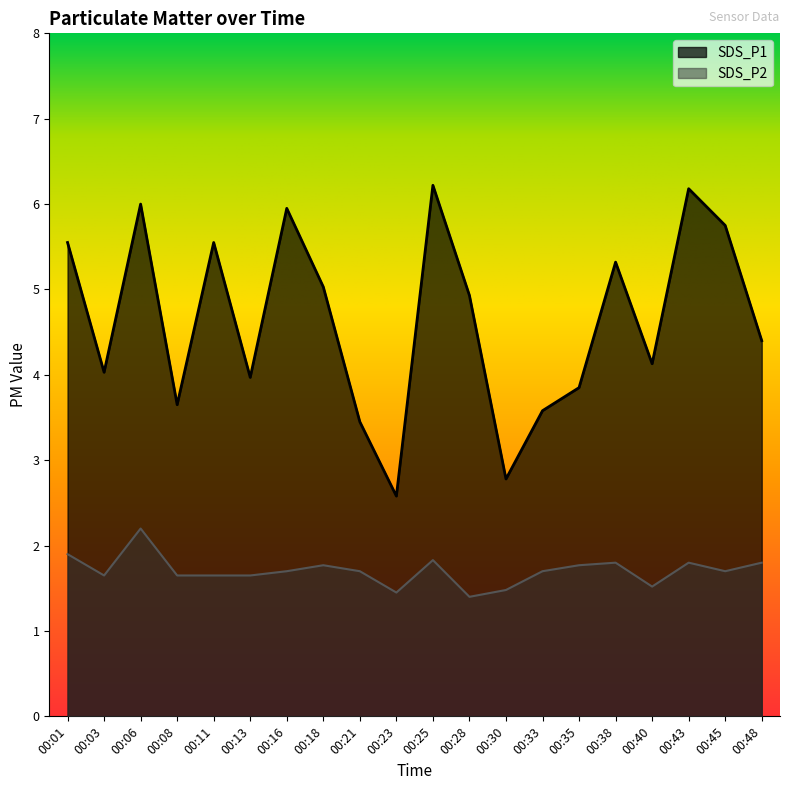

Reading right to left, extract all data points from this chart.

SDS_P1: 00:48=4.4	00:45=5.8	00:43=6.2	00:40=4.1	00:38=5.3	00:35=3.9	00:33=3.6	00:30=2.8	00:28=4.9	00:25=6.2	00:23=2.6	00:21=3.5	00:18=5.0	00:16=6.0	00:13=4.0	00:11=5.5	00:08=3.6	00:06=6.0	00:03=4.0	00:01=5.5
SDS_P2: 00:48=1.8	00:45=1.7	00:43=1.8	00:40=1.5	00:38=1.8	00:35=1.8	00:33=1.7	00:30=1.5	00:28=1.4	00:25=1.8	00:23=1.4	00:21=1.7	00:18=1.8	00:16=1.7	00:13=1.6	00:11=1.6	00:08=1.6	00:06=2.2	00:03=1.6	00:01=1.9